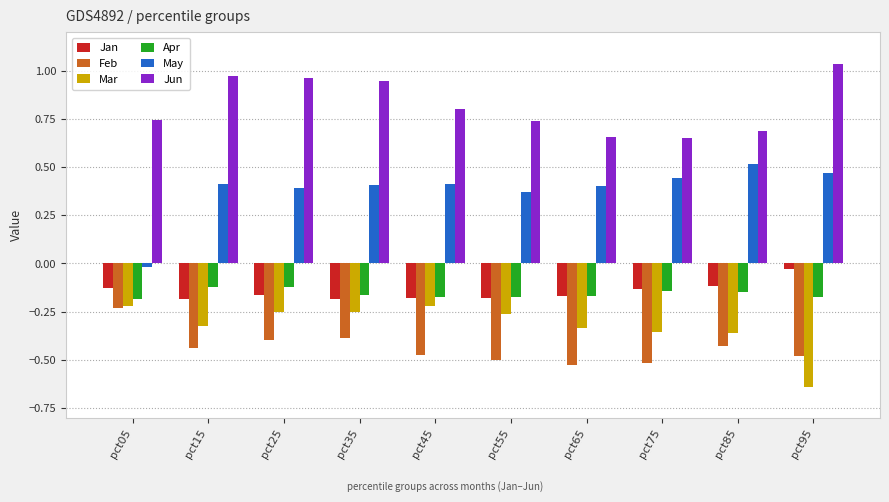

Which series has the widest spread of values?

May